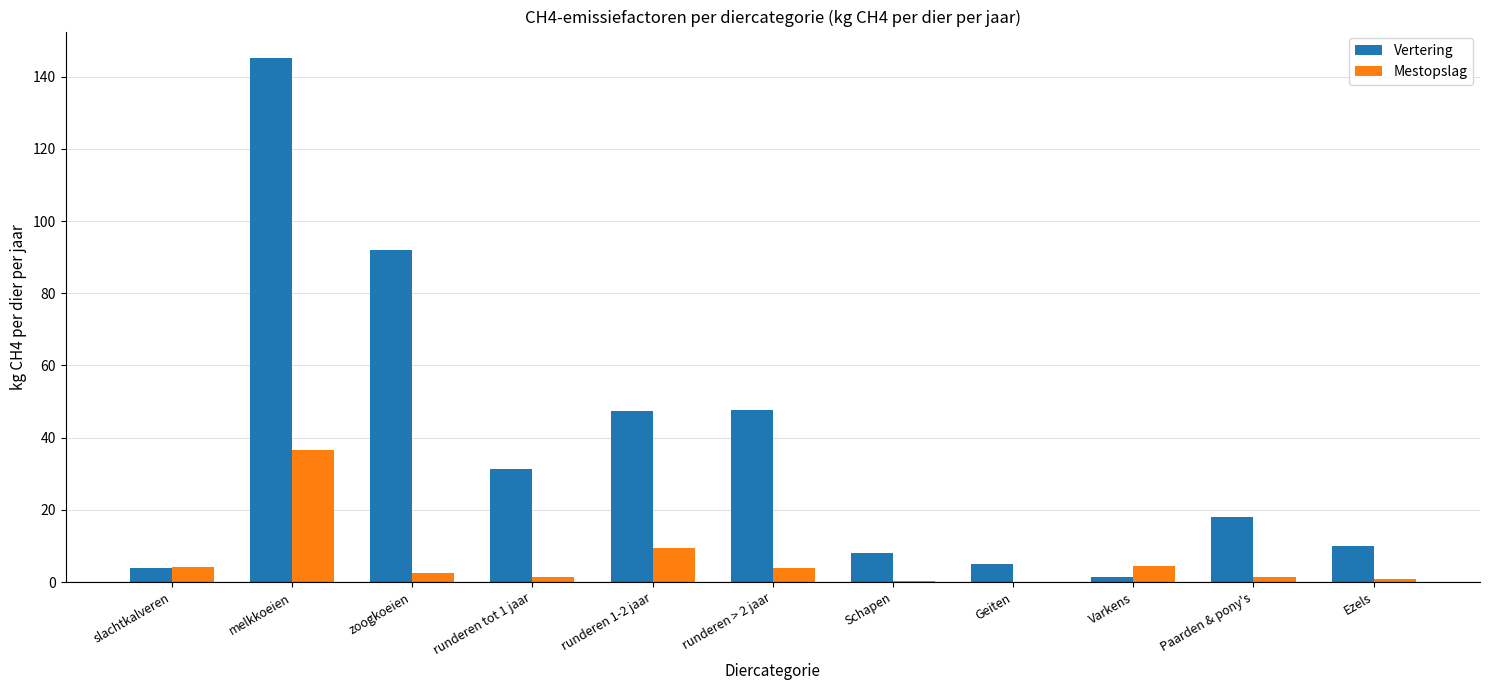

Which series changed the most between runderen tot 1 jaar and Paarden & pony's?

Vertering